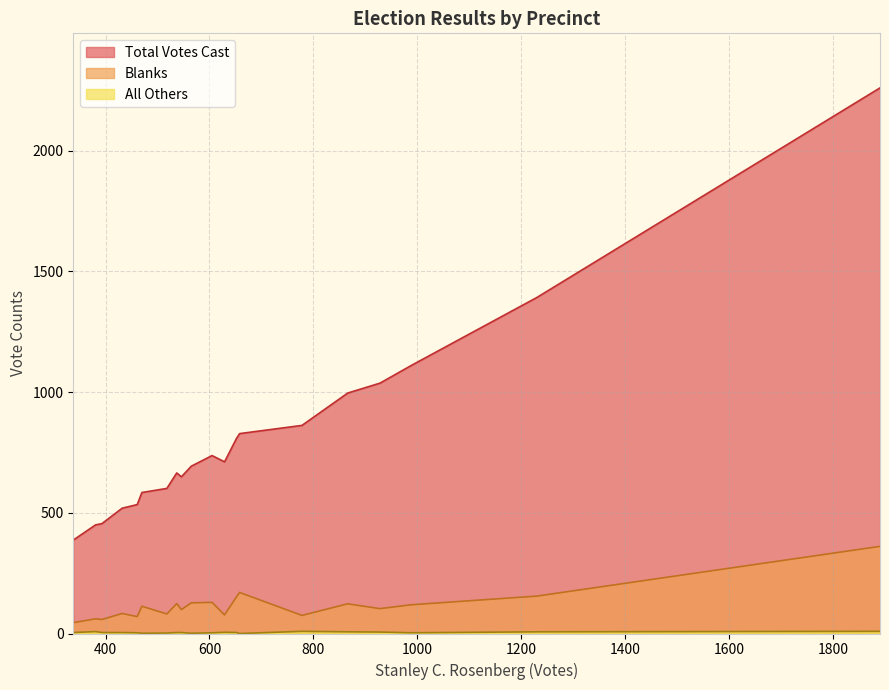

What are all the series names shown in the legend?

Total Votes Cast, Blanks, All Others